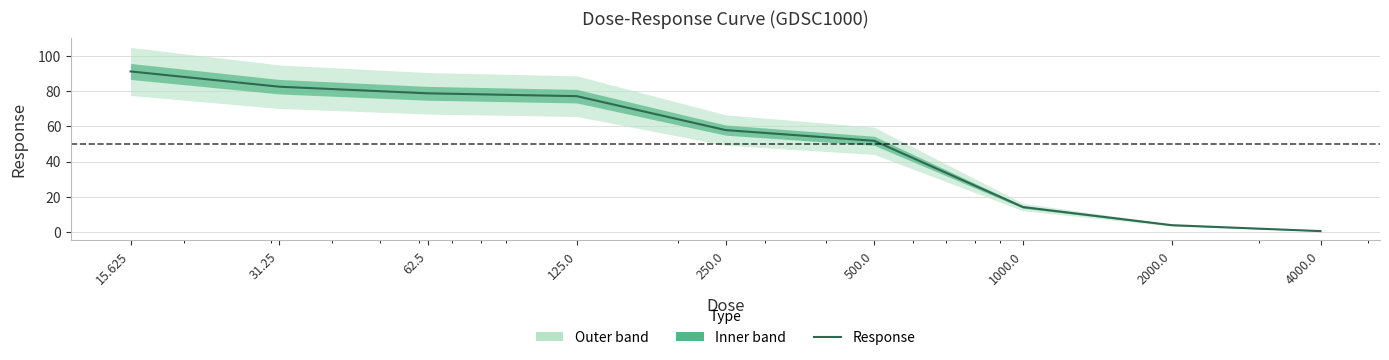

Reading left to right, transcribe all the data shown in this chart.

91.4	82.7	78.9	77.3	58.0	51.8	14.1	3.7	0.4